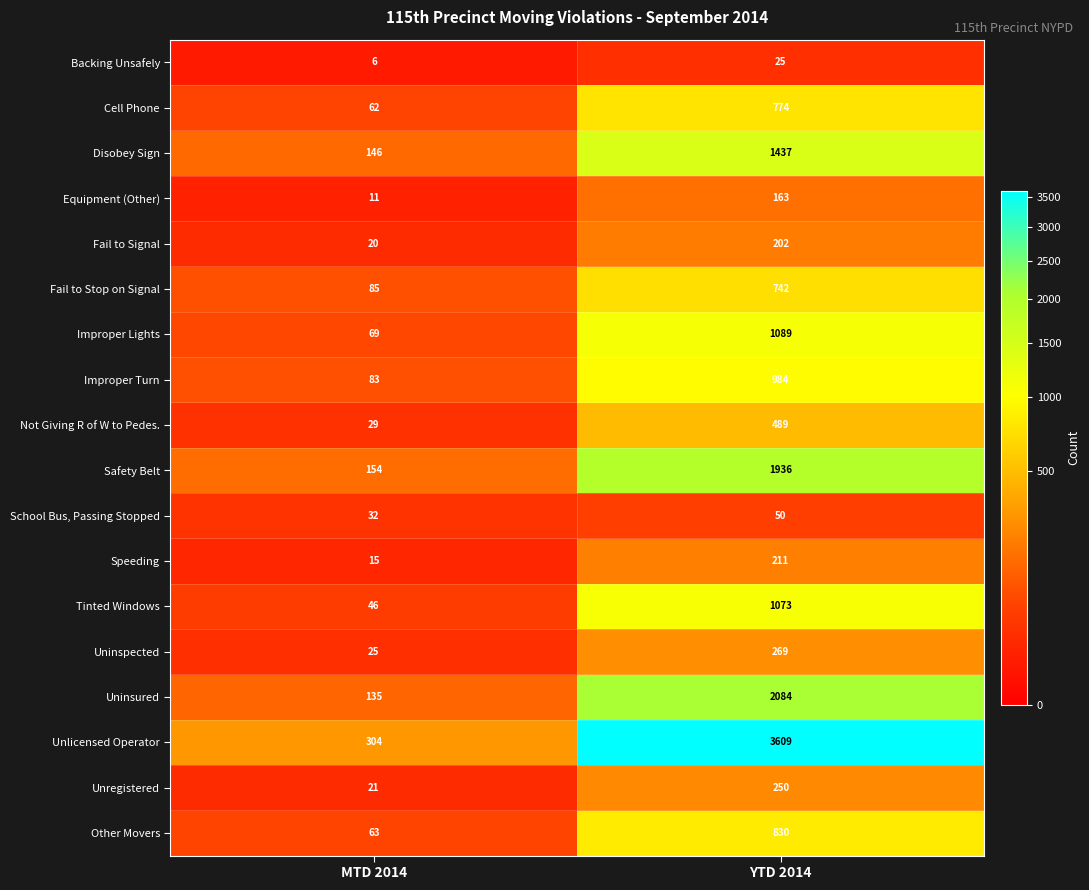

What is the maximum value for Uninspected?

269